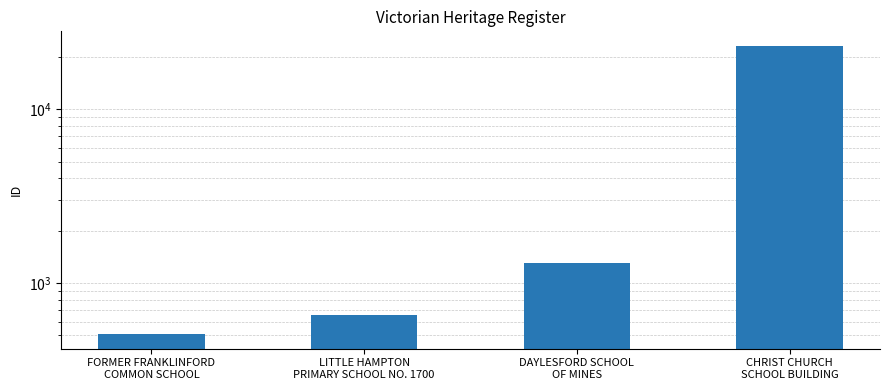

What is the label of the 2nd bar from the right?

DAYLESFORD SCHOOL
OF MINES